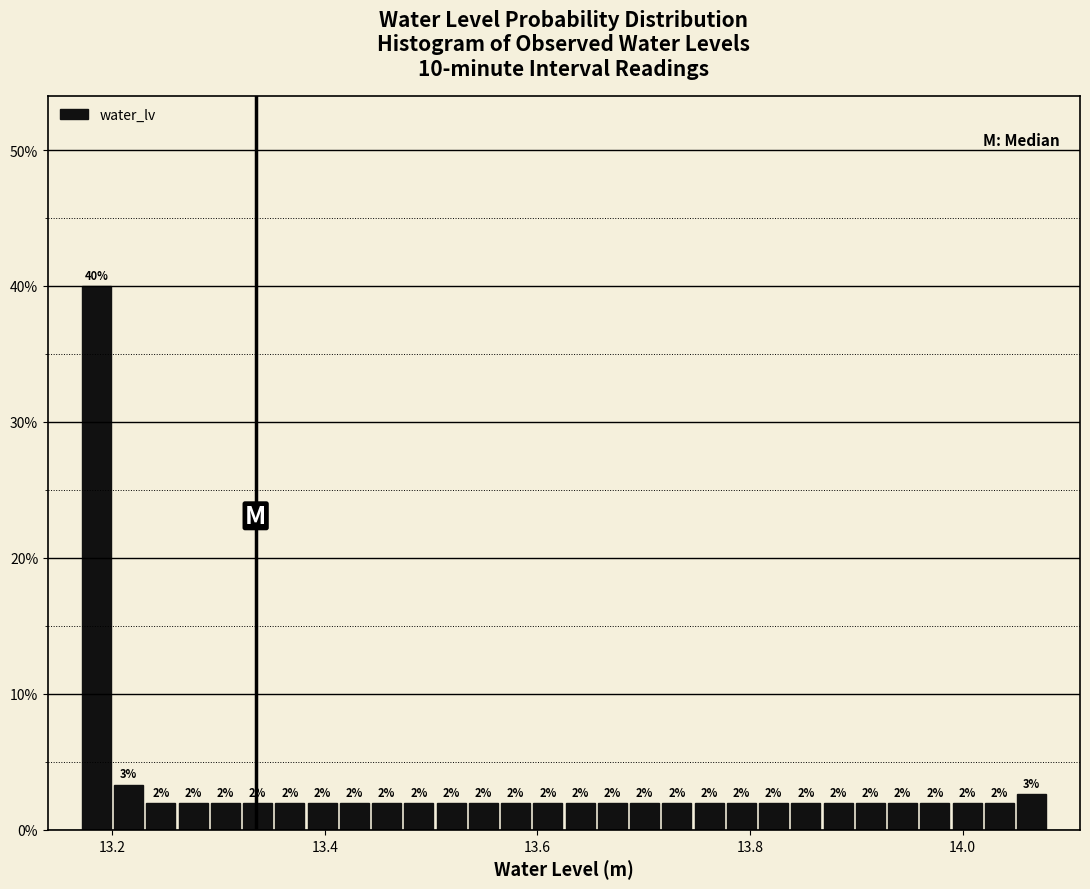

Around what value on the x-axis is the tallest bar? Give the approximate position of its centre, as read against the axis.

13.18